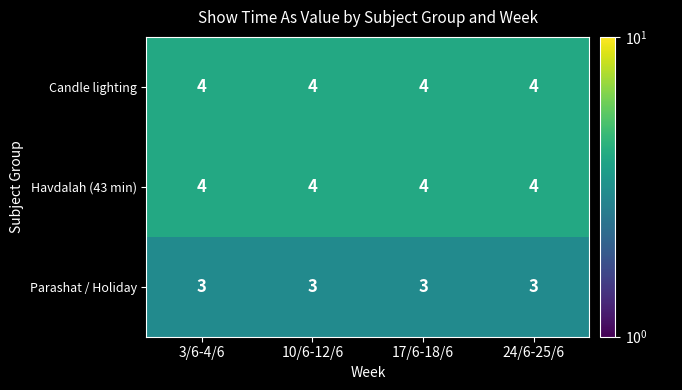

What is the minimum value shown in the chart?

3